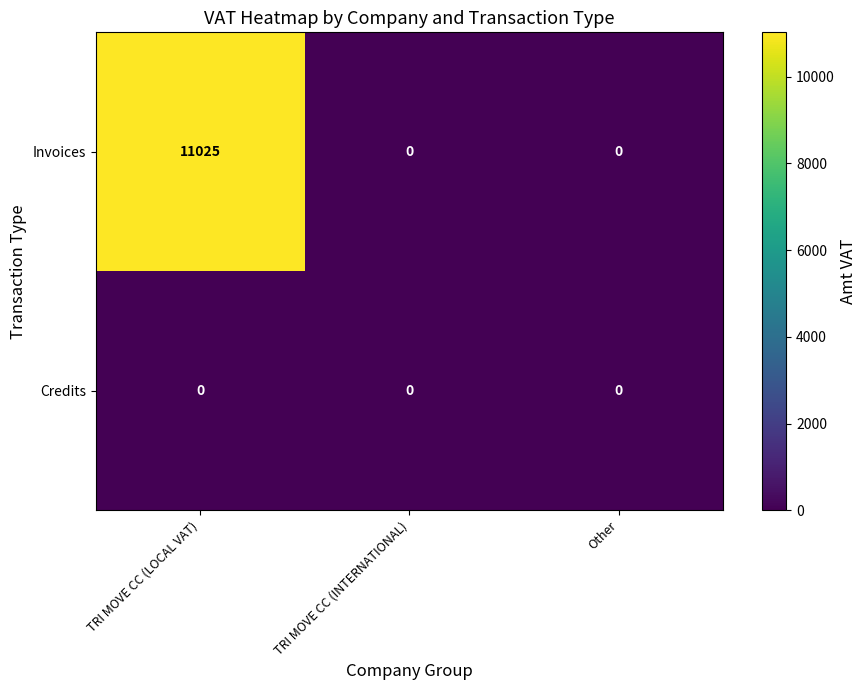

Reading right to left, list all the values displayed in this chart.

Invoices: 0	0	11025
Credits: 0	0	0